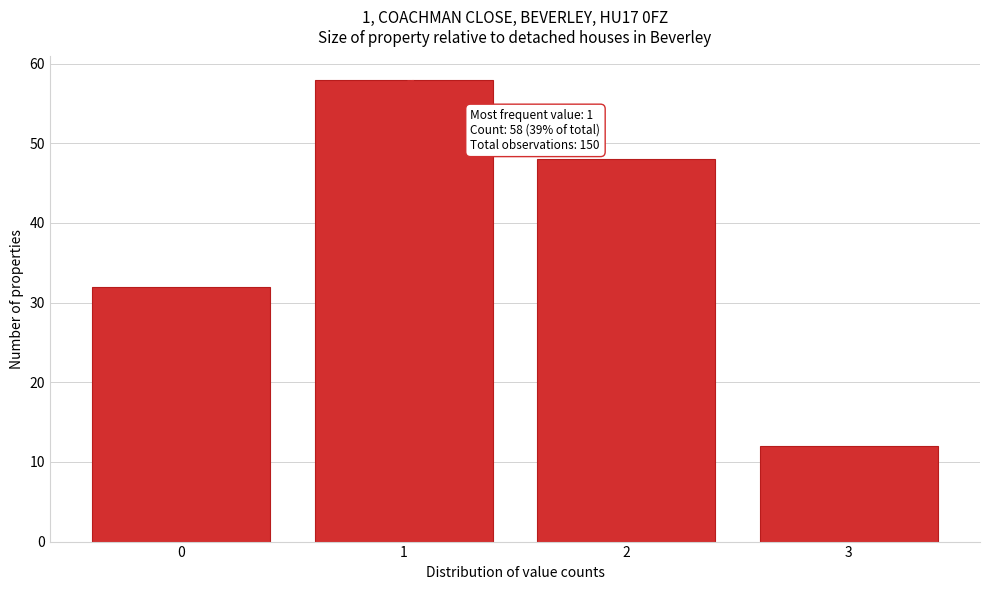

Reading left to right, transcribe all the data shown in this chart.

0=32	1=58	2=48	3=12